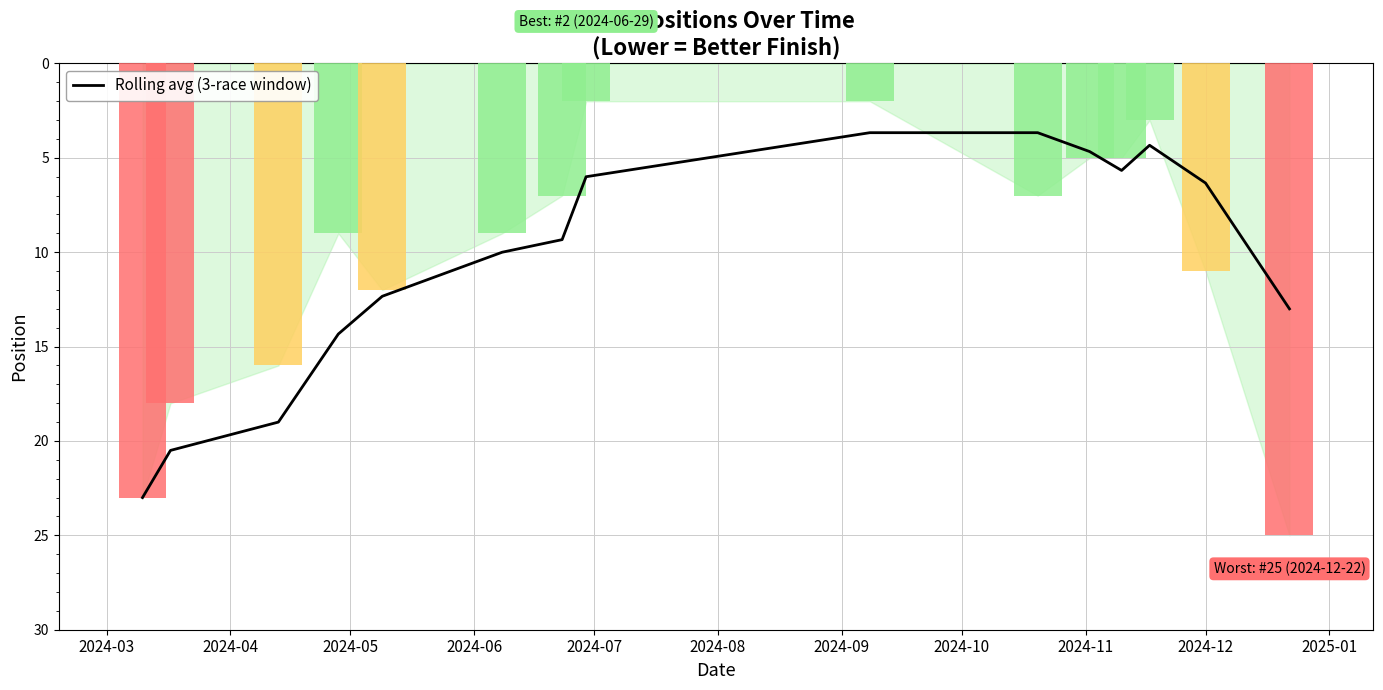

Does the chart contain any negative values?

No